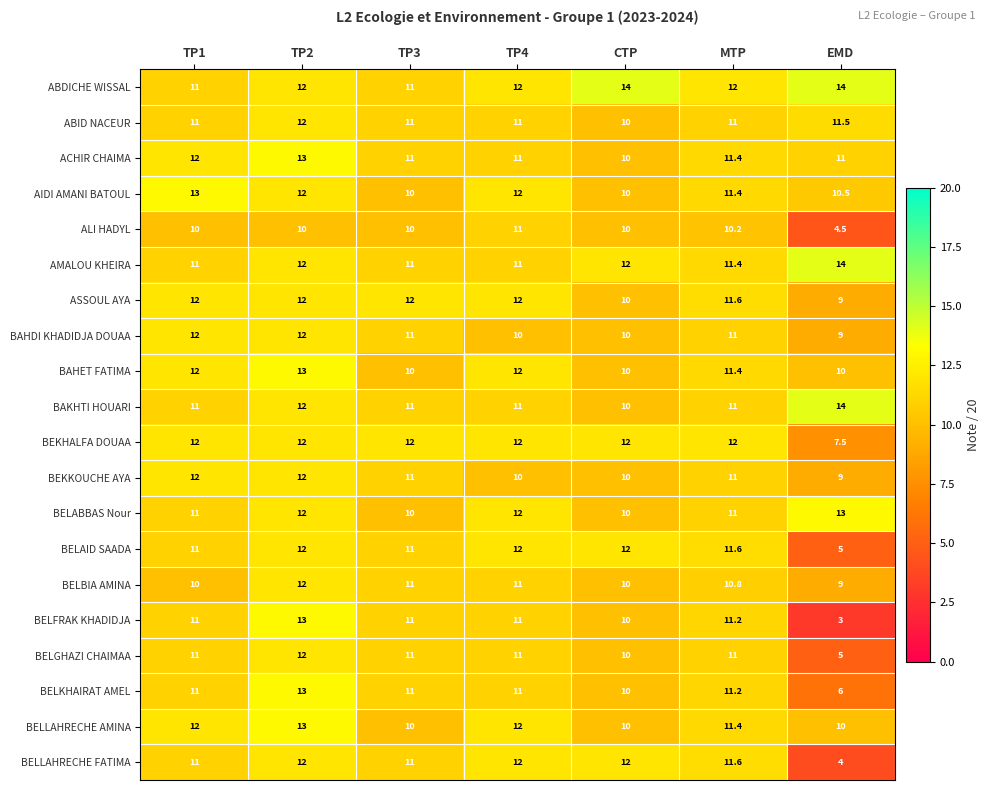

Where is ALI HADYL nearest to the value 7?

EMD